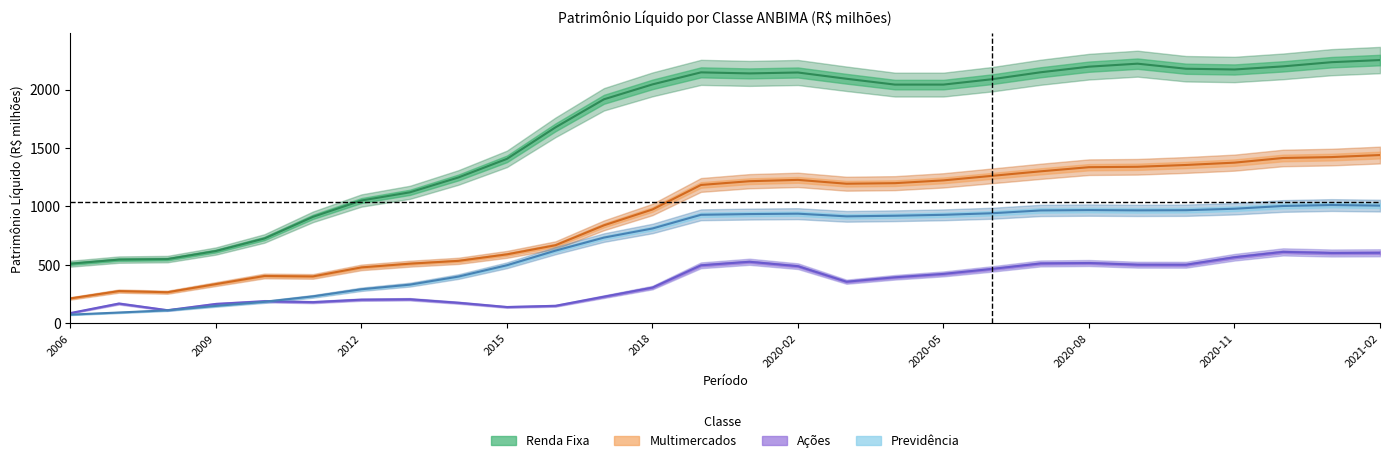

Does the chart have visible grid lines?

No